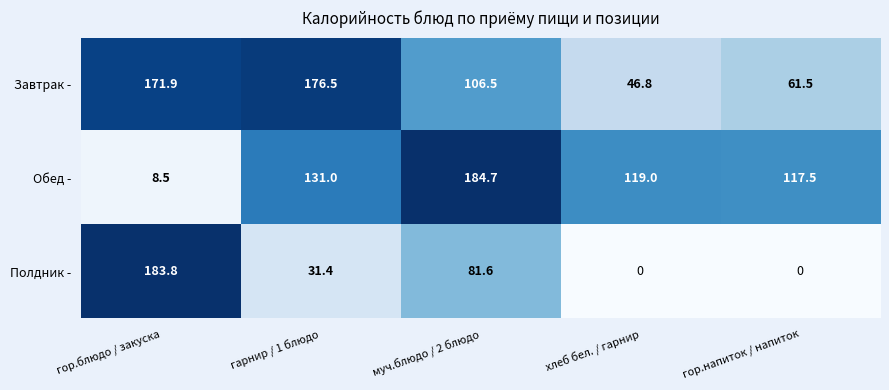

Which series has the widest spread of values?

Полдник -